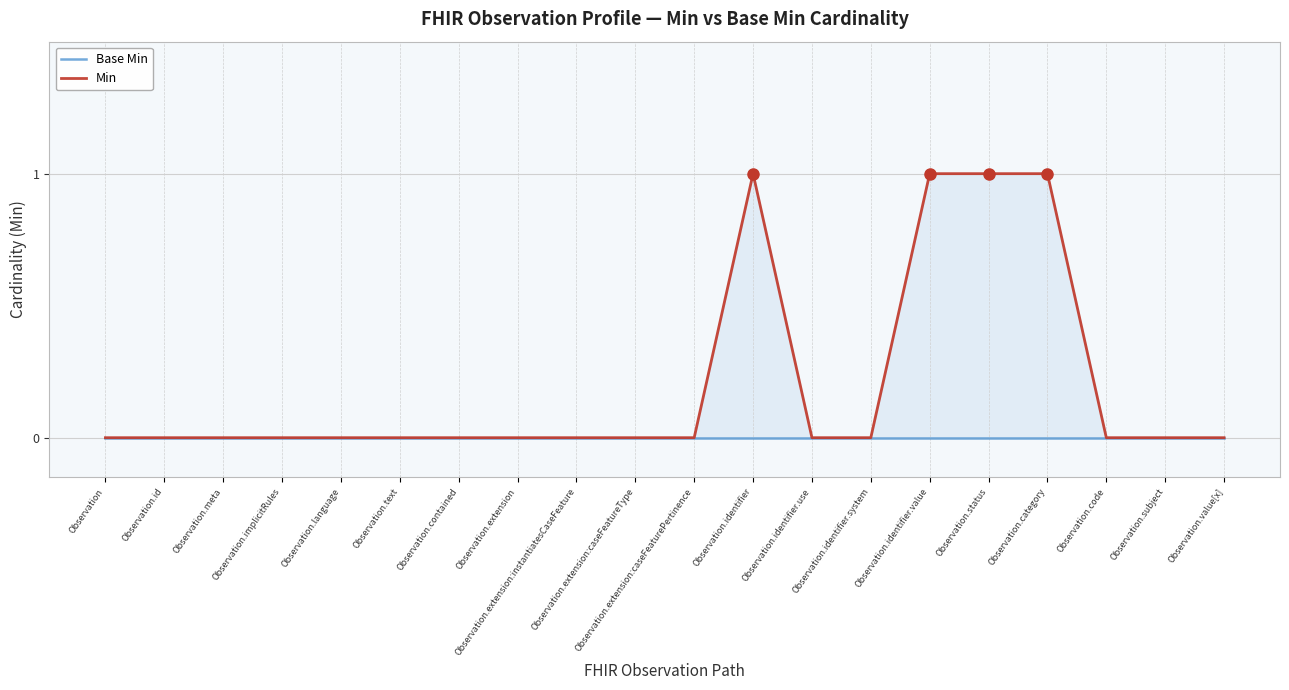

Which has a higher value, Observation.text or Observation.value[x]?

Observation.text